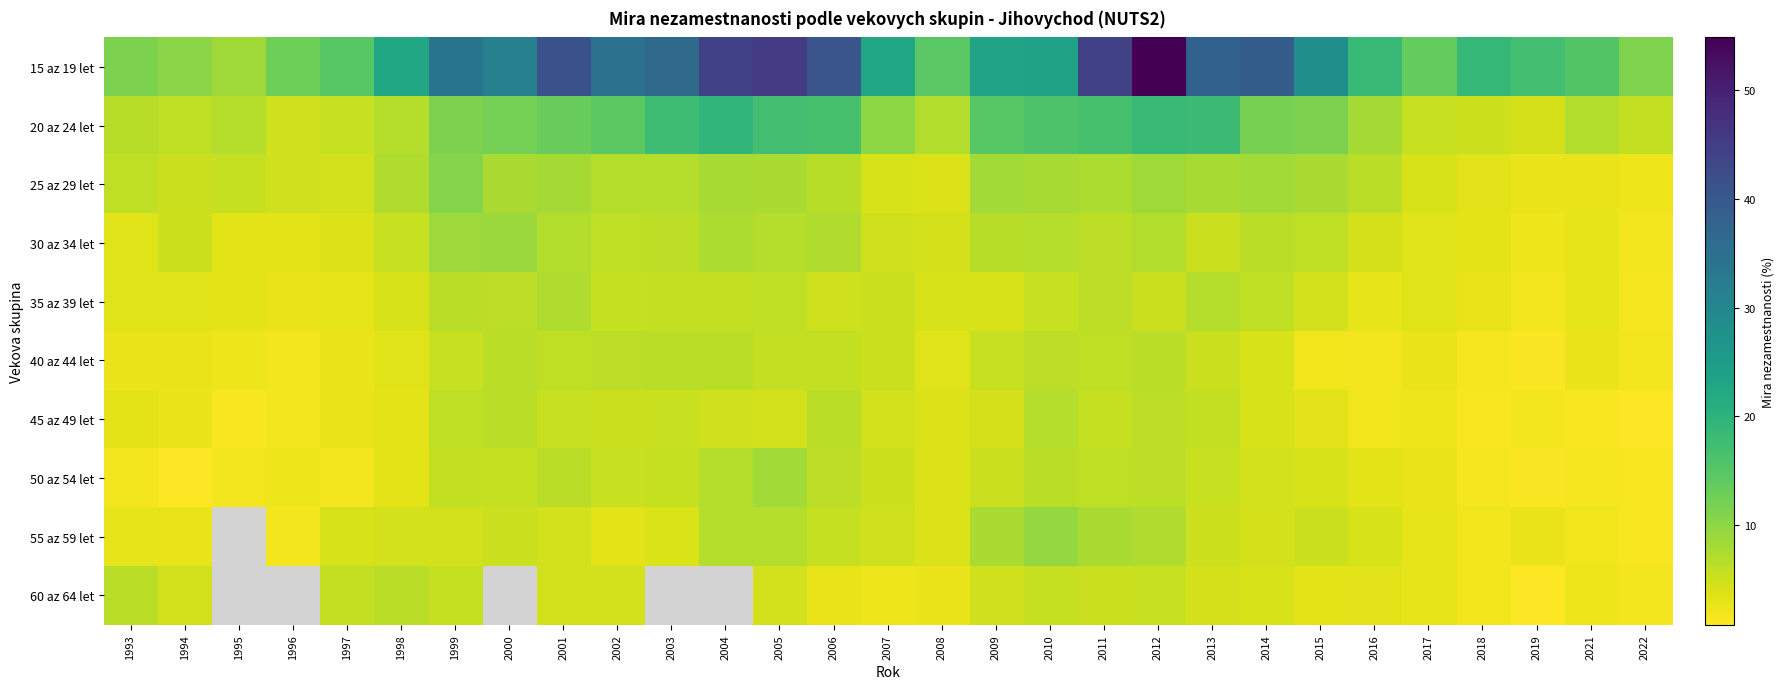

List the labels in order of 25 az 29 let value, largest first.

1999, 2012, 2014, 2009, 2001, 2010, 2013, 2004, 2000, 2005, 2015, 2011, 1998, 2003, 2002, 2006, 2016, 1993, 1995, 1994, 1996, 1997, 2017, 2007, 2008, 2018, 2021, 2019, 2022